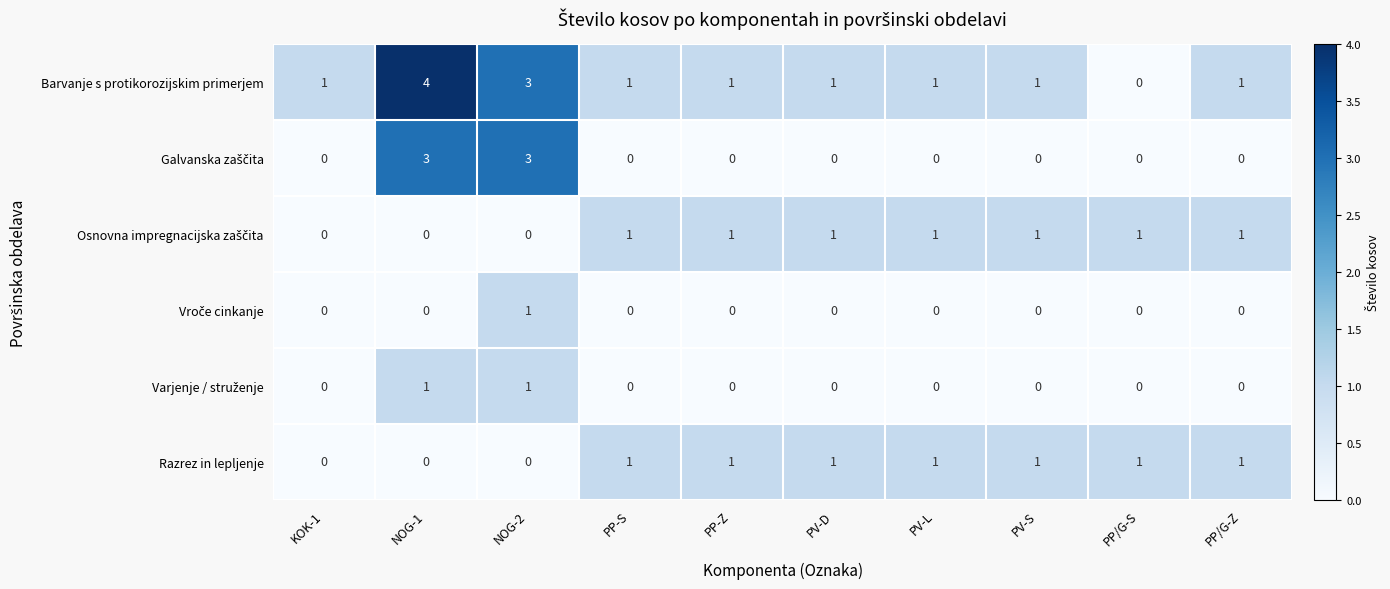

True or false: Barvanje s protikorozijskim primerjem has a value of 1 at PV-L.

True